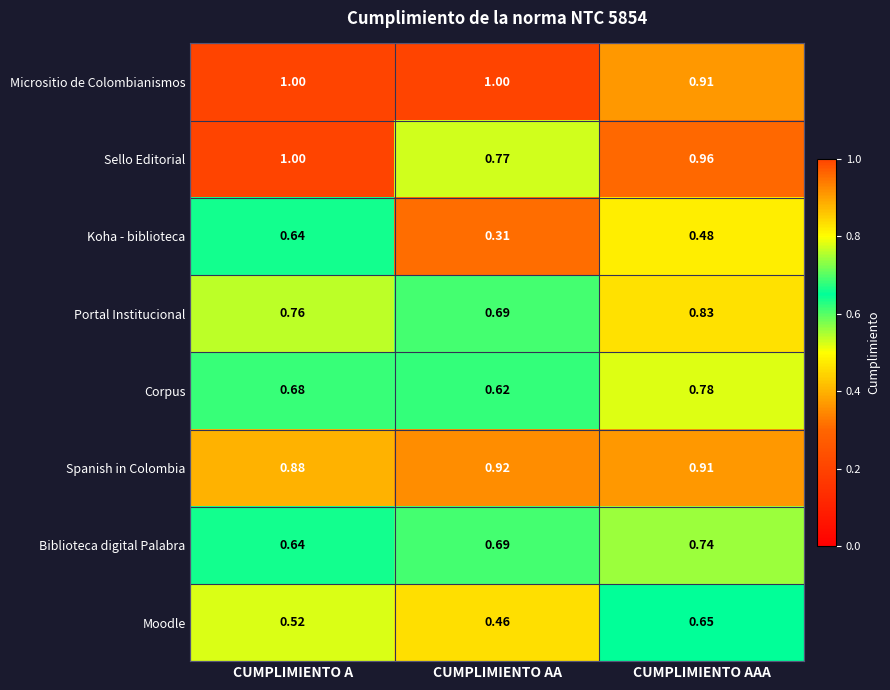

At which label does Biblioteca digital Palabra reach its peak?

CUMPLIMIENTO AAA